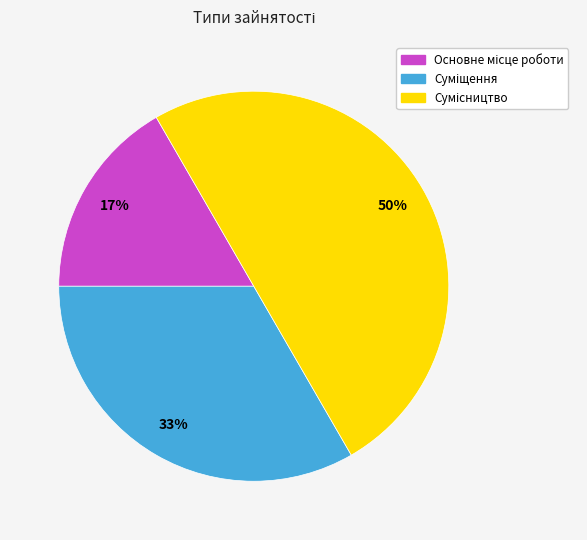

To the nearest percent, what is the average slice percentage?

33%